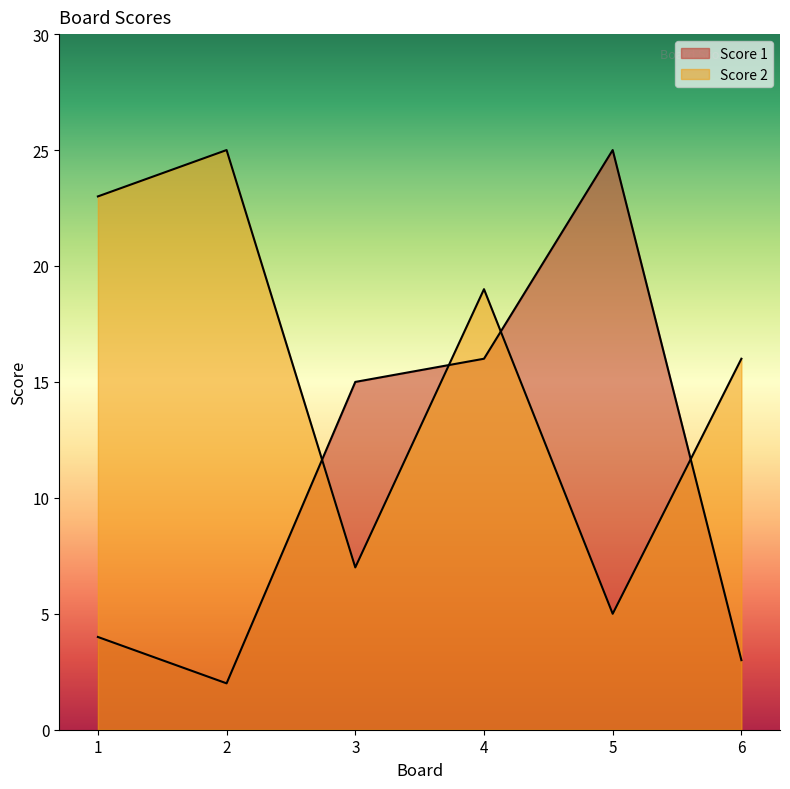

What is the difference between the Score 2 values at 6 and 4?

3